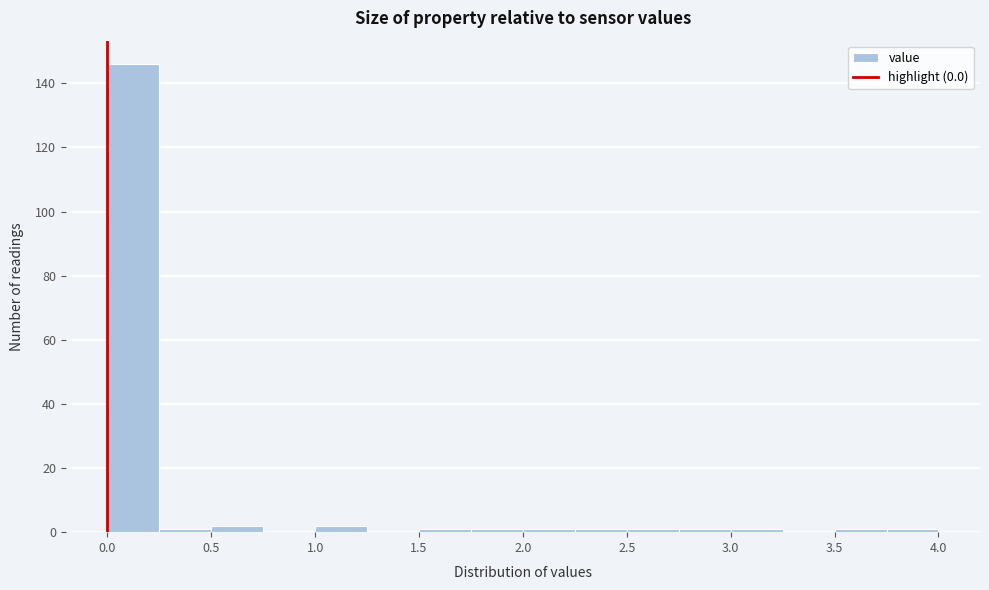

Reading left to right, list every bar in this chart as the range it spans on the x-axis followed by its height. The values are not printed on the chart, so give them approximately, as read against the axis.

0.00 to 0.25: 146
0.25 to 0.50: under 2
0.50 to 0.75: 2
0.75 to 1.00: 0
1.00 to 1.25: 2
1.25 to 1.50: 0
1.50 to 1.75: under 2
1.75 to 2.00: under 2
2.00 to 2.25: under 2
2.25 to 2.50: under 2
2.50 to 2.75: under 2
2.75 to 3.00: under 2
3.00 to 3.25: under 2
3.25 to 3.50: 0
3.50 to 3.75: under 2
3.75 to 4.00: under 2